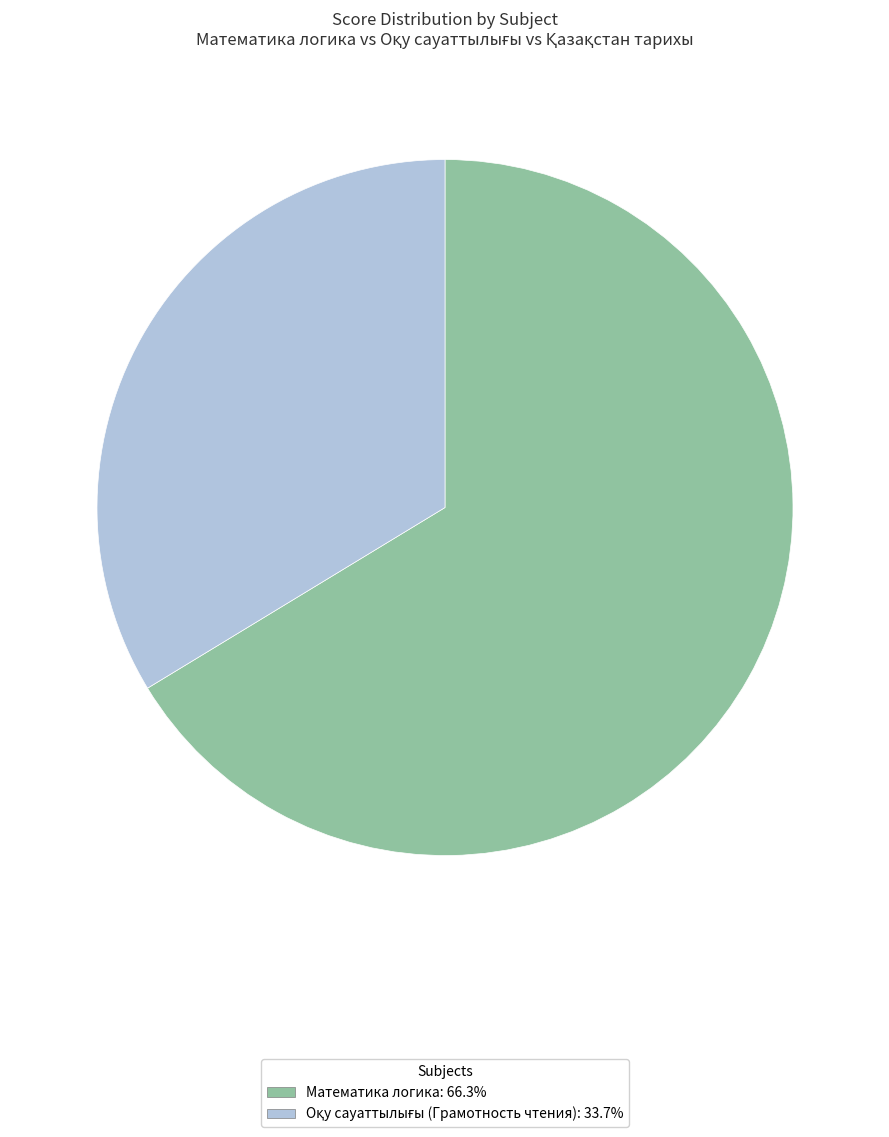

Is there a majority slice in this chart?

Yes